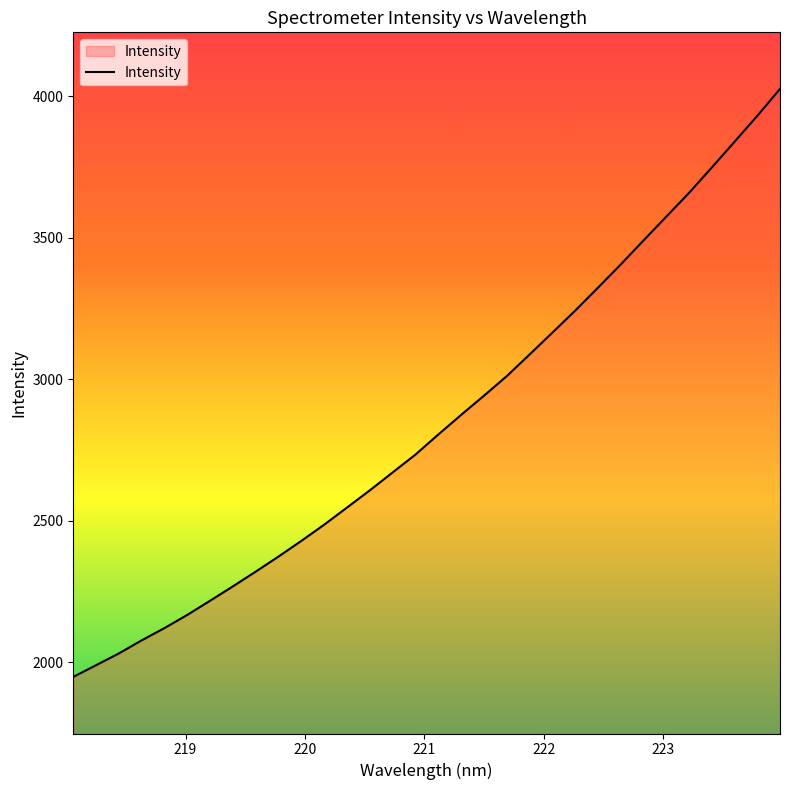

What is the difference between the maximum and minimum values?

2077.8